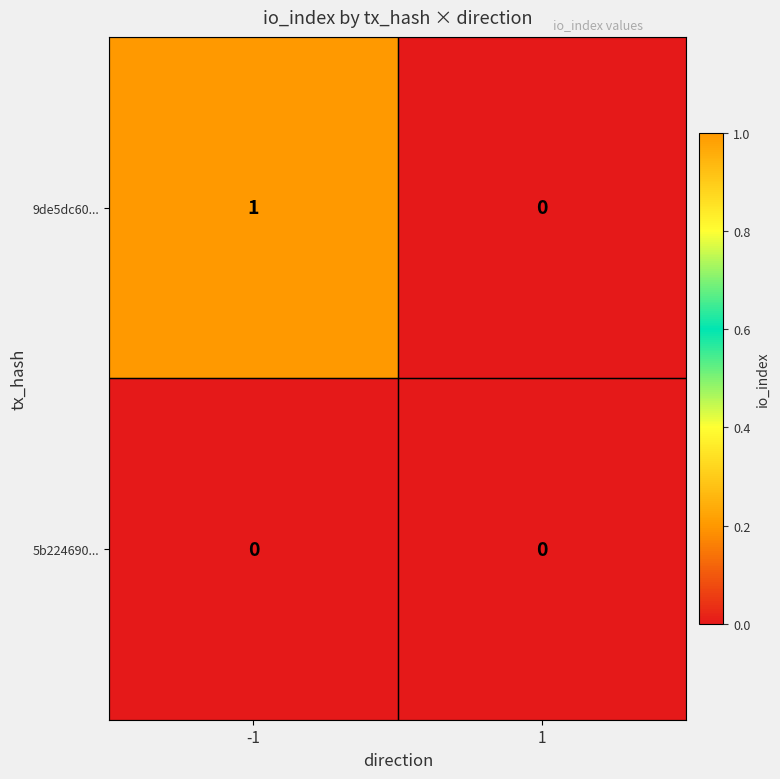

Reading right to left, extract all data points from this chart.

9de5dc60...: 1=0	-1=1
5b224690...: 1=0	-1=0